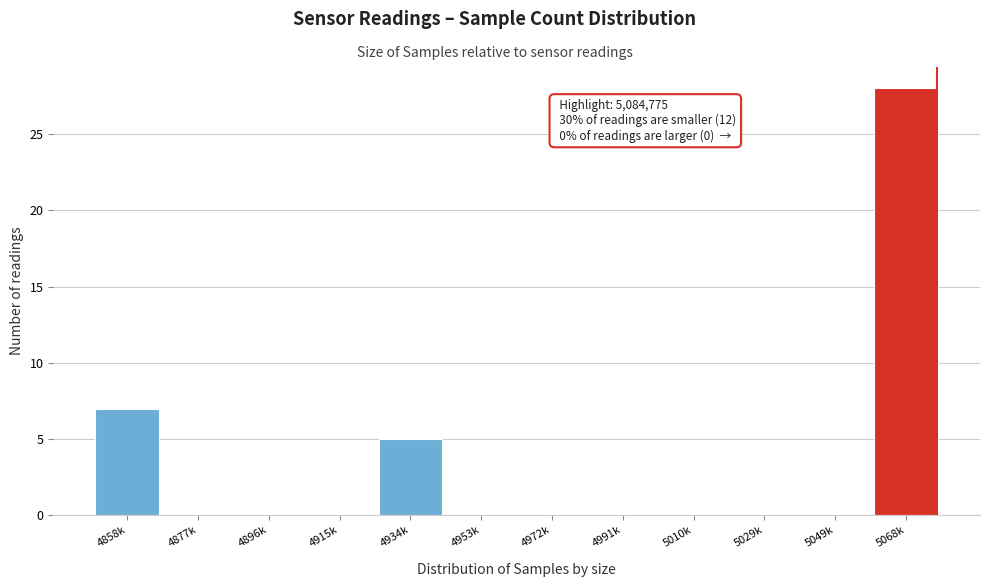

Reading left to right, transcribe all the data shown in this chart.

4858k=7	4877k=0	4896k=0	4915k=0	4934k=5	4953k=0	4972k=0	4991k=0	5010k=0	5029k=0	5049k=0	5068k=28